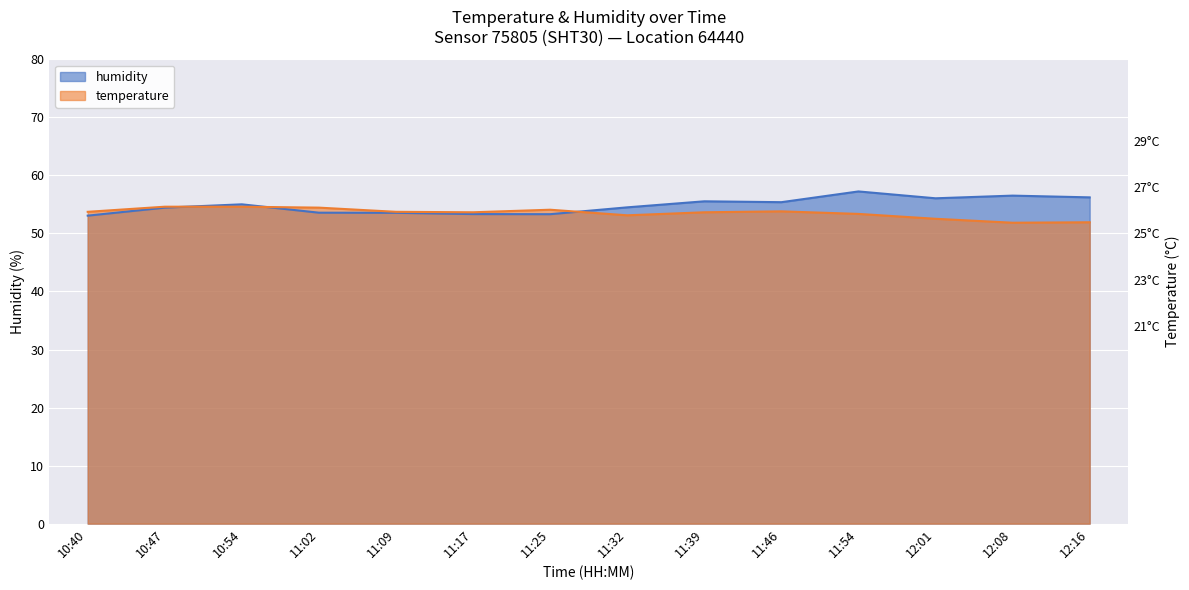

What value does the humidity series have at 11:09?

53.5